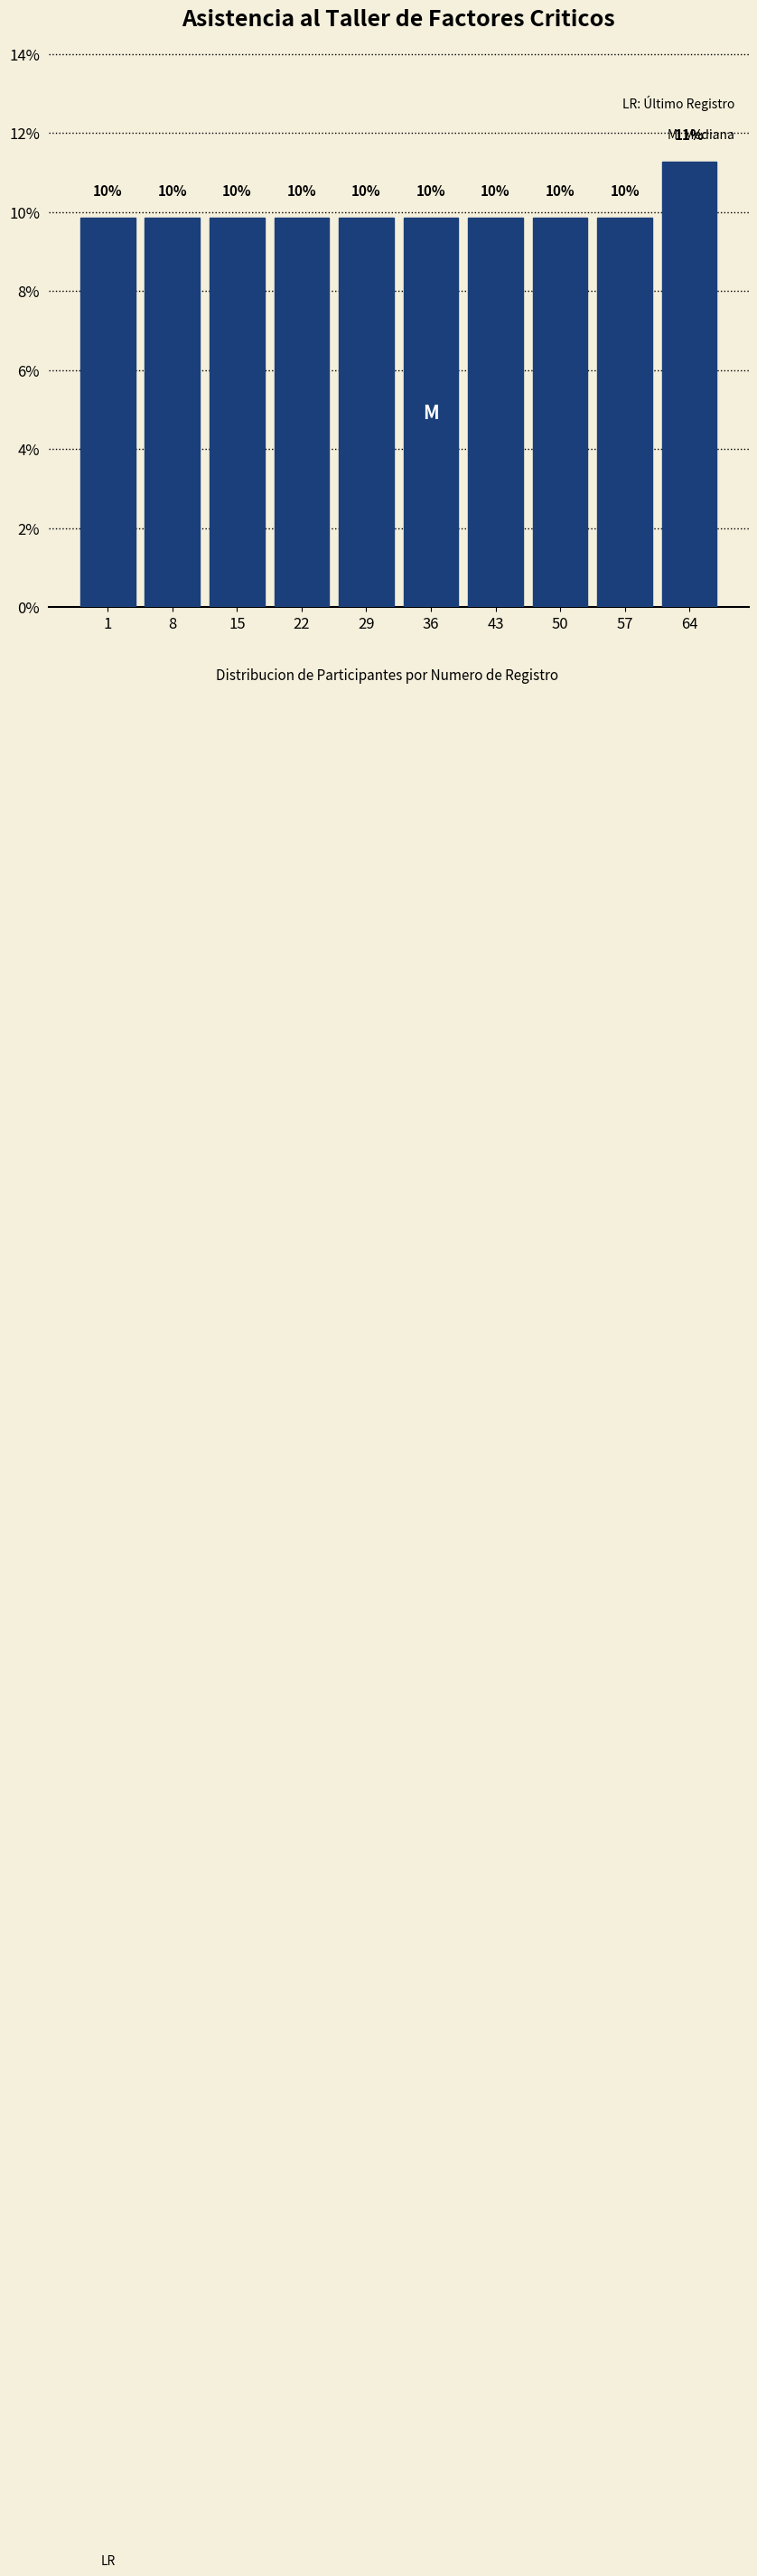

How many bars are there in total?

10